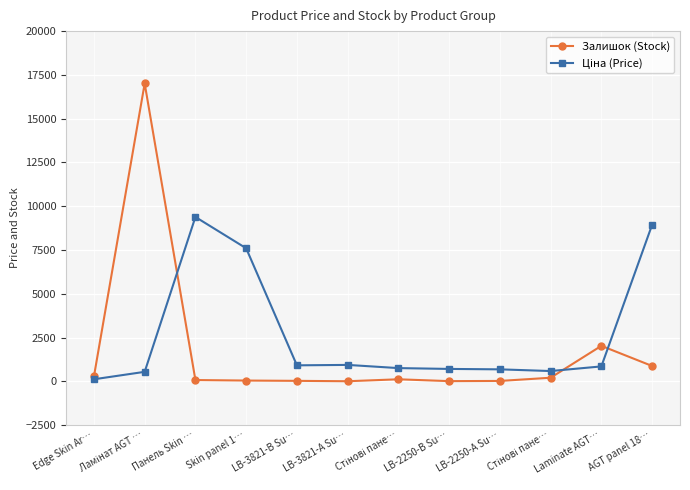

What is the difference between the highest and lowest values at LB-2250-В Su…?

697.1